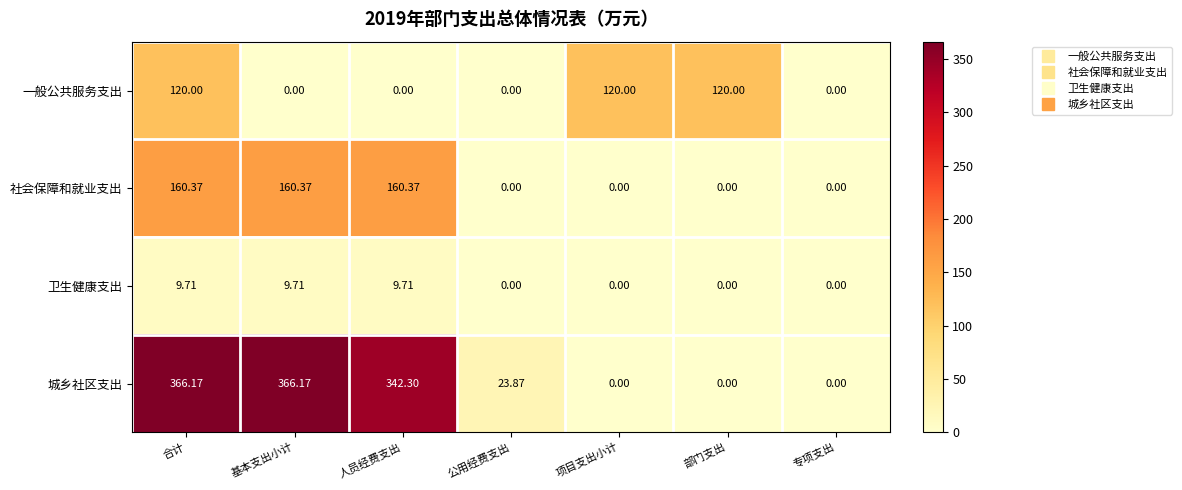

Which series has the widest spread of values?

城乡社区支出